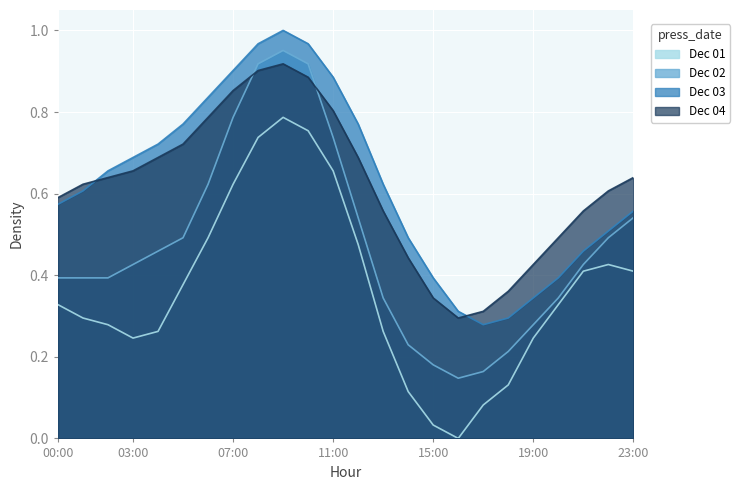

Reading left to right, list all the values displayed in this chart.

Dec 01: 00:00=0.3	01:00=0.3	02:00=0.3	03:00=0.2	04:00=0.3	05:00=0.4	06:00=0.5	07:00=0.6	08:00=0.7	09:00=0.8	10:00=0.8	11:00=0.7	12:00=0.5	13:00=0.3	14:00=0.1	15:00=0.0	16:00=0.0	17:00=0.1	18:00=0.1	19:00=0.2	20:00=0.3	21:00=0.4	22:00=0.4	23:00=0.4
Dec 02: 00:00=0.4	01:00=0.4	02:00=0.4	03:00=0.4	04:00=0.5	05:00=0.5	06:00=0.6	07:00=0.8	08:00=0.9	09:00=1.0	10:00=0.9	11:00=0.7	12:00=0.5	13:00=0.3	14:00=0.2	15:00=0.2	16:00=0.1	17:00=0.2	18:00=0.2	19:00=0.3	20:00=0.3	21:00=0.4	22:00=0.5	23:00=0.5
Dec 03: 00:00=0.6	01:00=0.6	02:00=0.7	03:00=0.7	04:00=0.7	05:00=0.8	06:00=0.8	07:00=0.9	08:00=1.0	09:00=1.0	10:00=1.0	11:00=0.9	12:00=0.8	13:00=0.6	14:00=0.5	15:00=0.4	16:00=0.3	17:00=0.3	18:00=0.3	19:00=0.3	20:00=0.4	21:00=0.5	22:00=0.5	23:00=0.6
Dec 04: 00:00=0.6	01:00=0.6	02:00=0.6	03:00=0.7	04:00=0.7	05:00=0.7	06:00=0.8	07:00=0.9	08:00=0.9	09:00=0.9	10:00=0.9	11:00=0.8	12:00=0.7	13:00=0.6	14:00=0.4	15:00=0.3	16:00=0.3	17:00=0.3	18:00=0.4	19:00=0.4	20:00=0.5	21:00=0.6	22:00=0.6	23:00=0.6